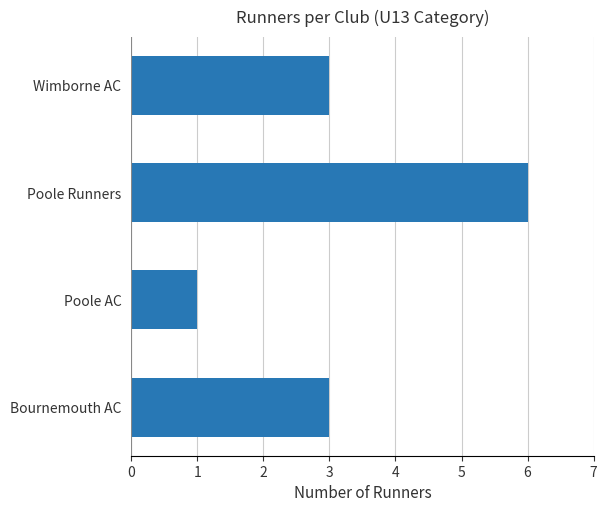

Which category has the lowest value across all series?

Poole AC